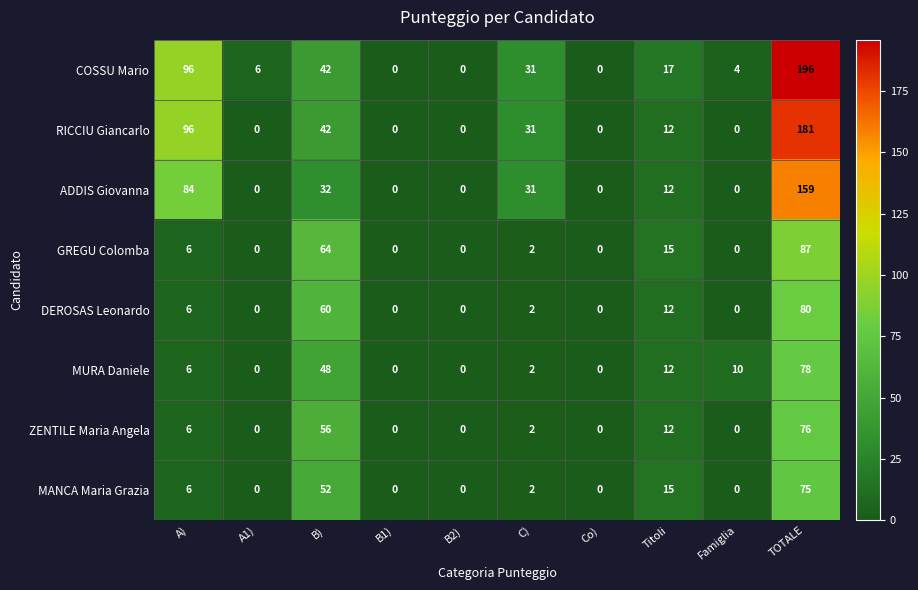

What is the sum of all COSSU Mario values?

392